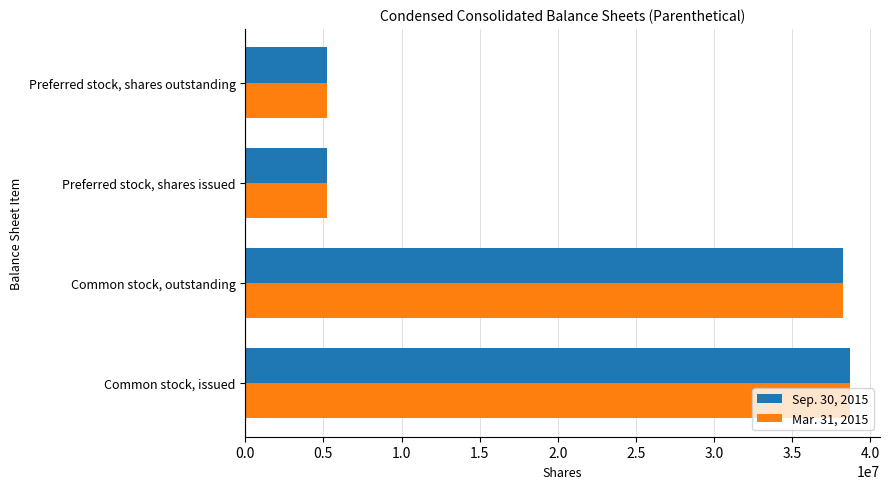

The value of Sep. 30, 2015 at Common stock, issued is 17566871. True or false?

False